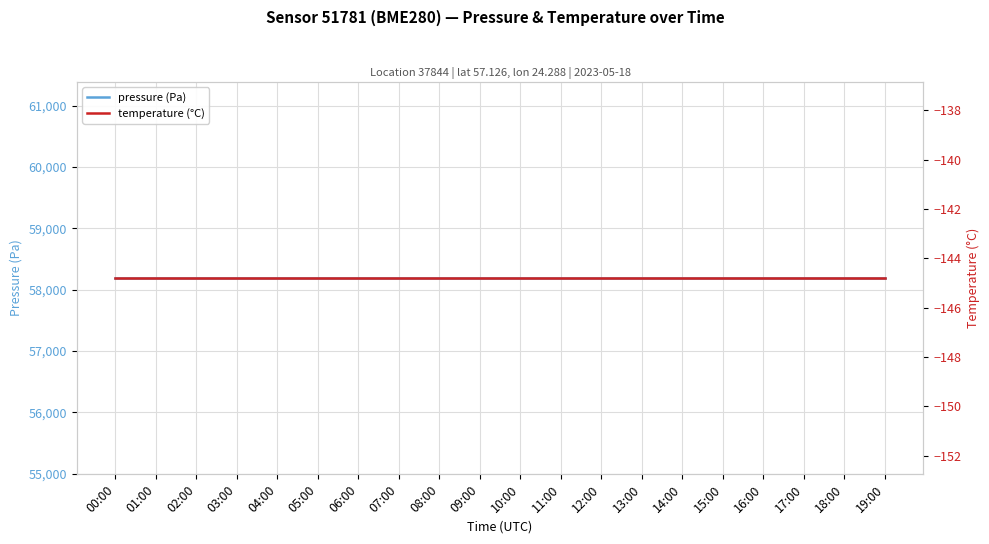

At which category is the sum across all series the highest?

00:00